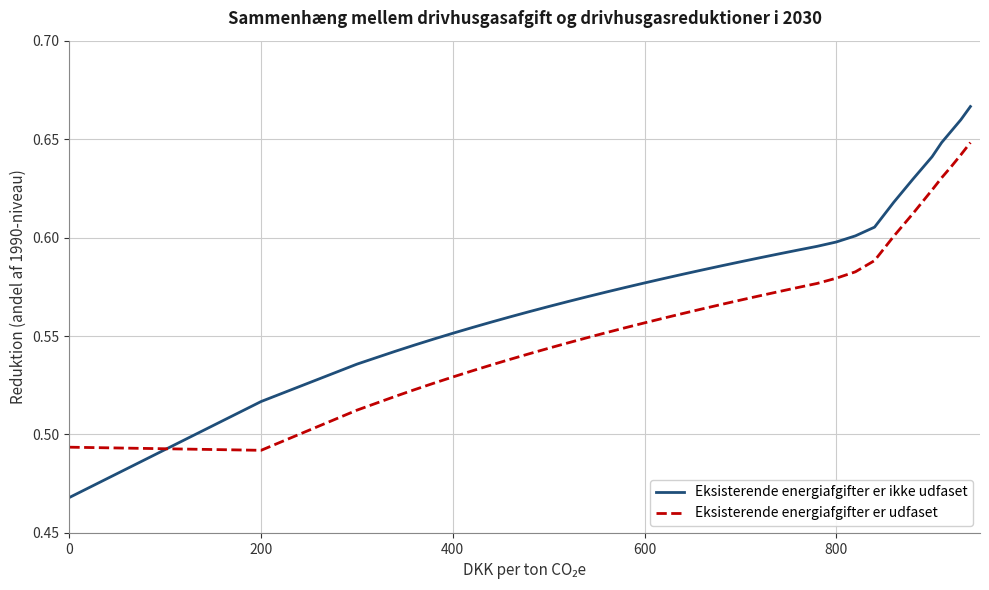

Count the Eksisterende energiafgifter er ikke udfaset values in the range 0 to 1.

37